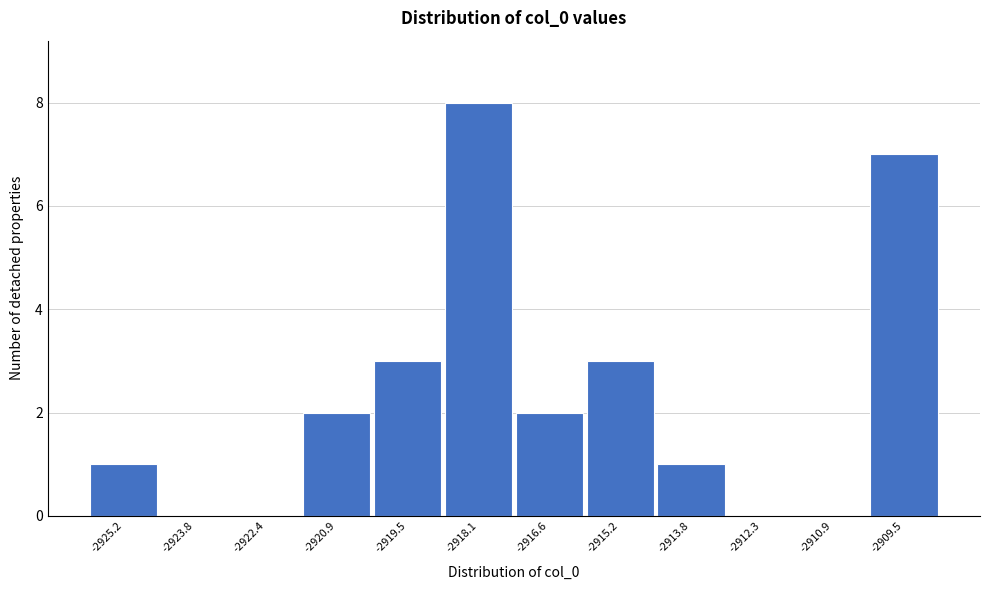

Reading left to right, what are all the values shown in this chart?

-2925.2=1	-2923.8=0	-2922.4=0	-2920.9=2	-2919.5=3	-2918.1=8	-2916.6=2	-2915.2=3	-2913.8=1	-2912.3=0	-2910.9=0	-2909.5=7